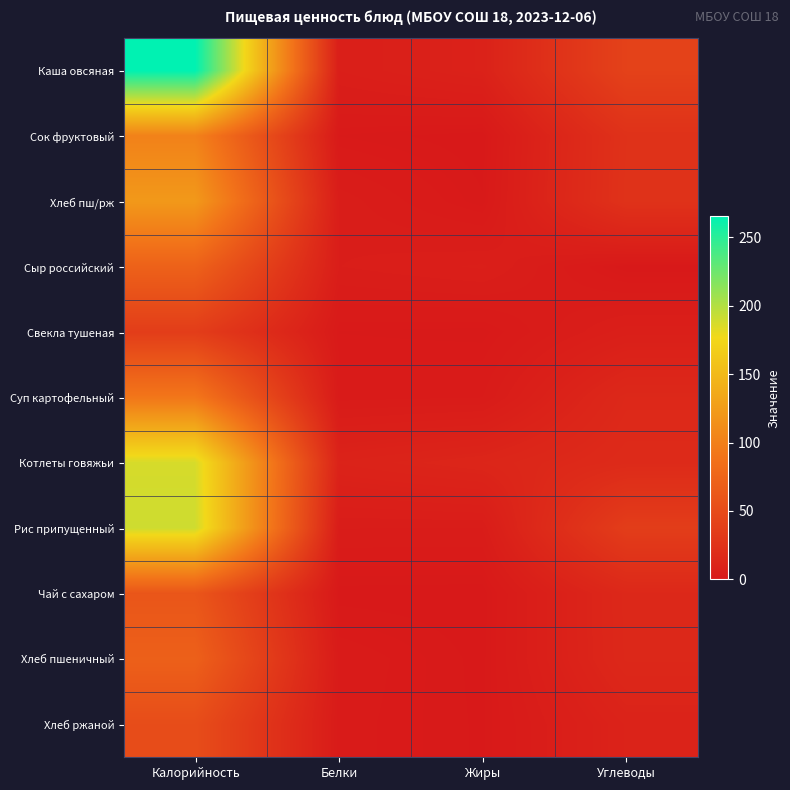

What is the difference between the highest and lowest values at Жиры?

12.4